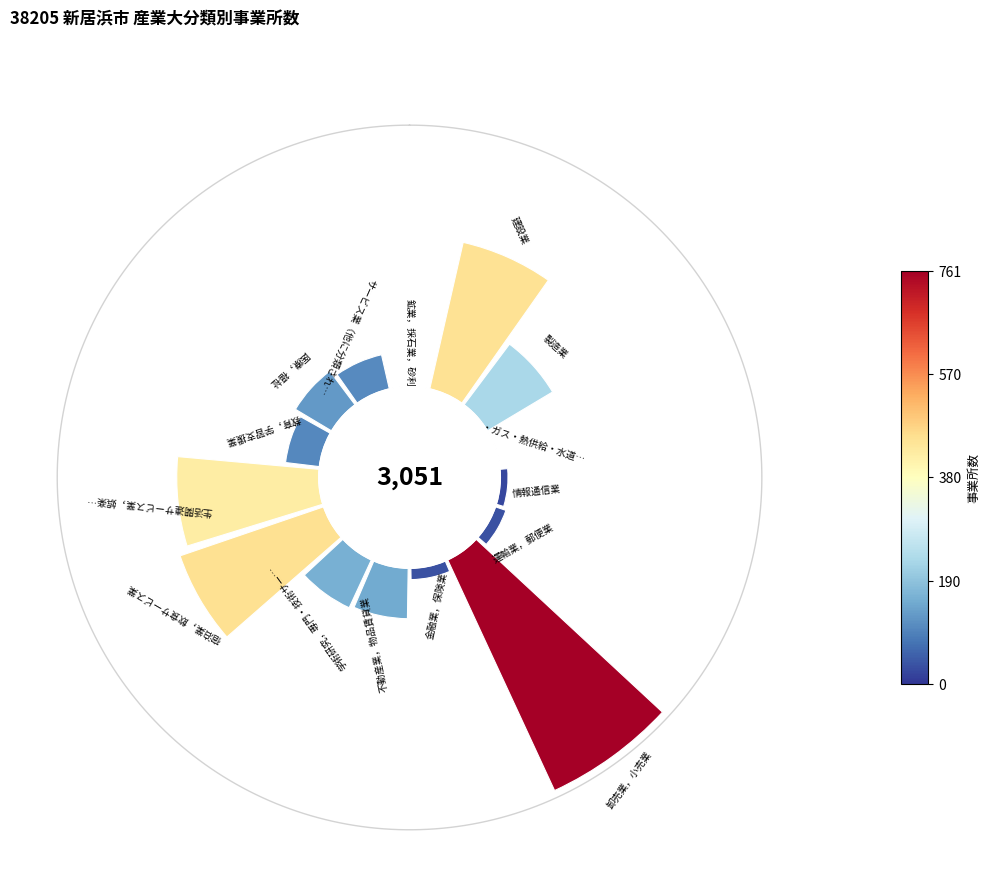

How many slices are in this pie chart?

15